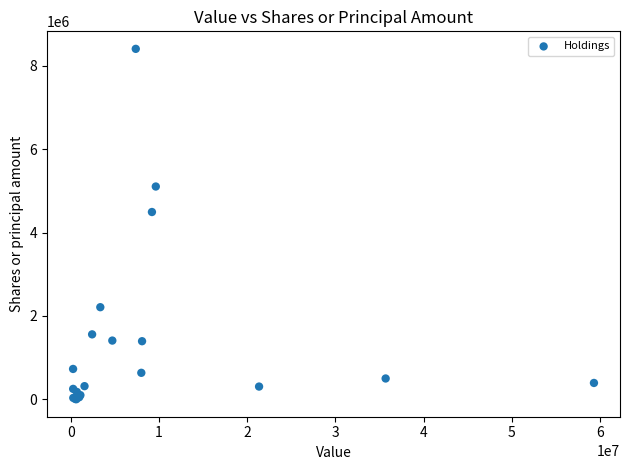

What Y value in the scatter plot is closest to 4203169?

4491260